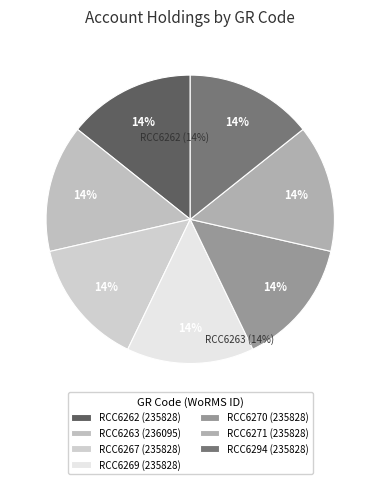

Is RCC6267 the majority of the pie?

No